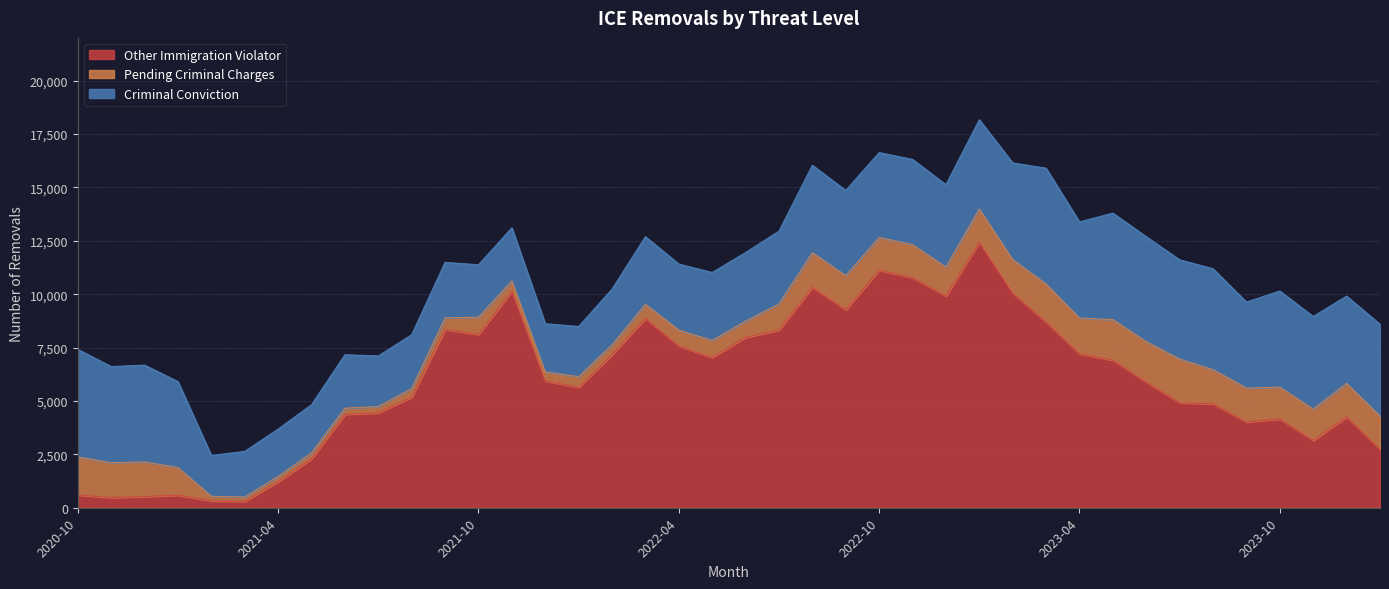

Which series has the largest range (max minus min)?

Other Immigration Violator